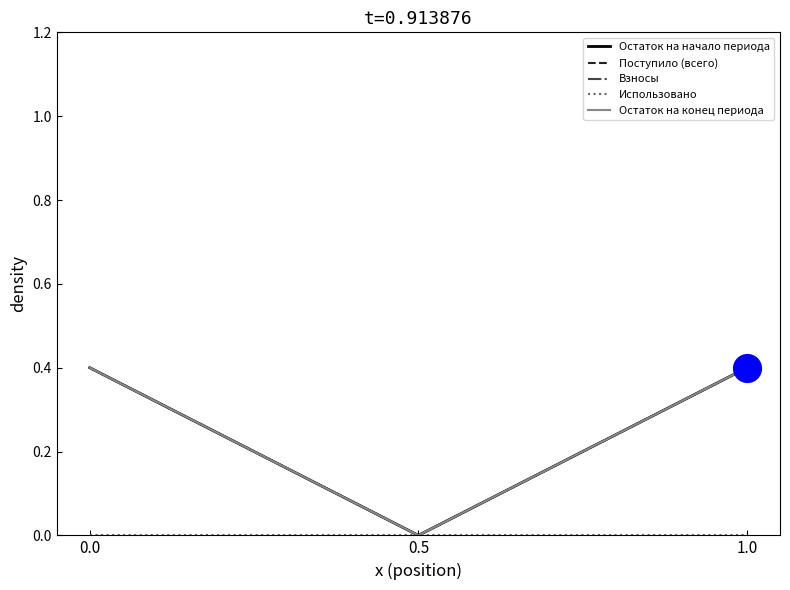

Does the chart display data point markers on the line(s)?

No